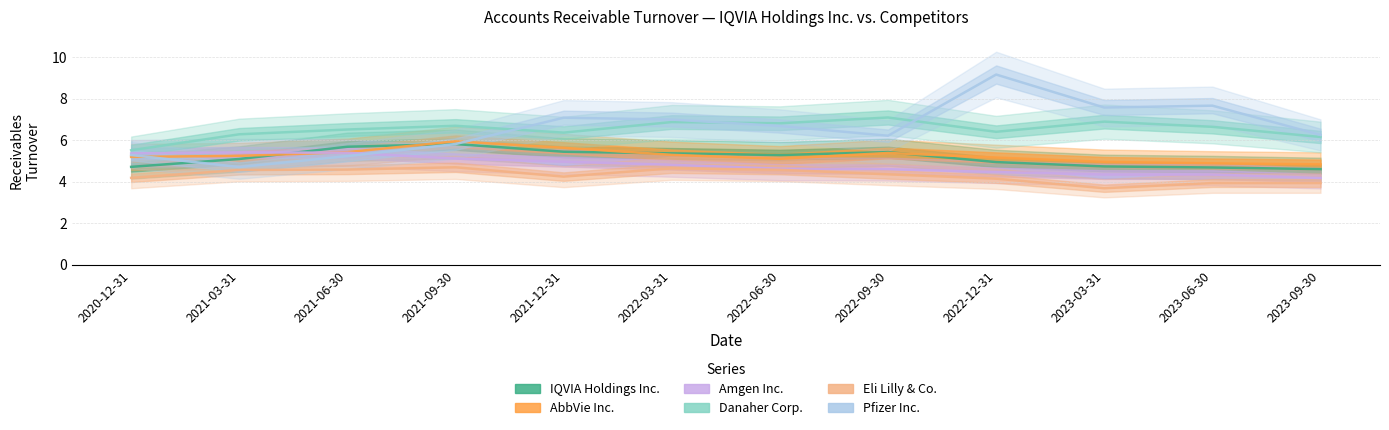

At which category does Danaher Corp. reach its first local peak?

2021-09-30